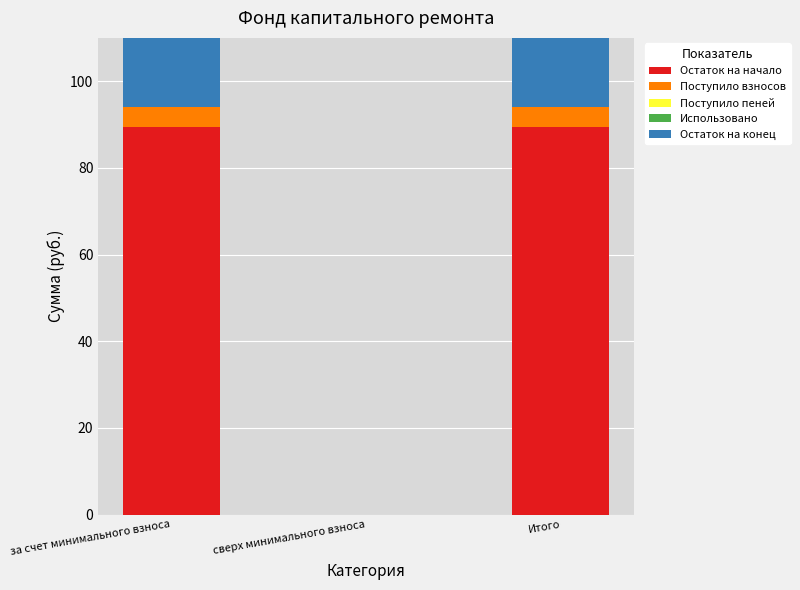

What is the value of the Остаток на конец bar at the 1st from the left?

94.0